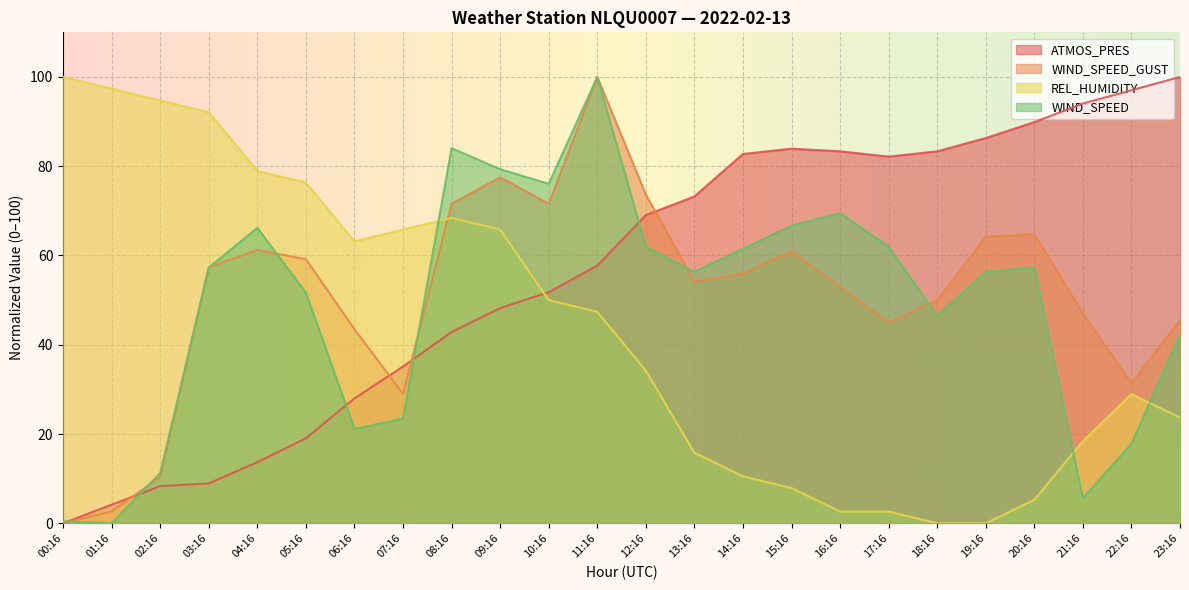

At which category does the chart reach its minimum across all series?

00:16